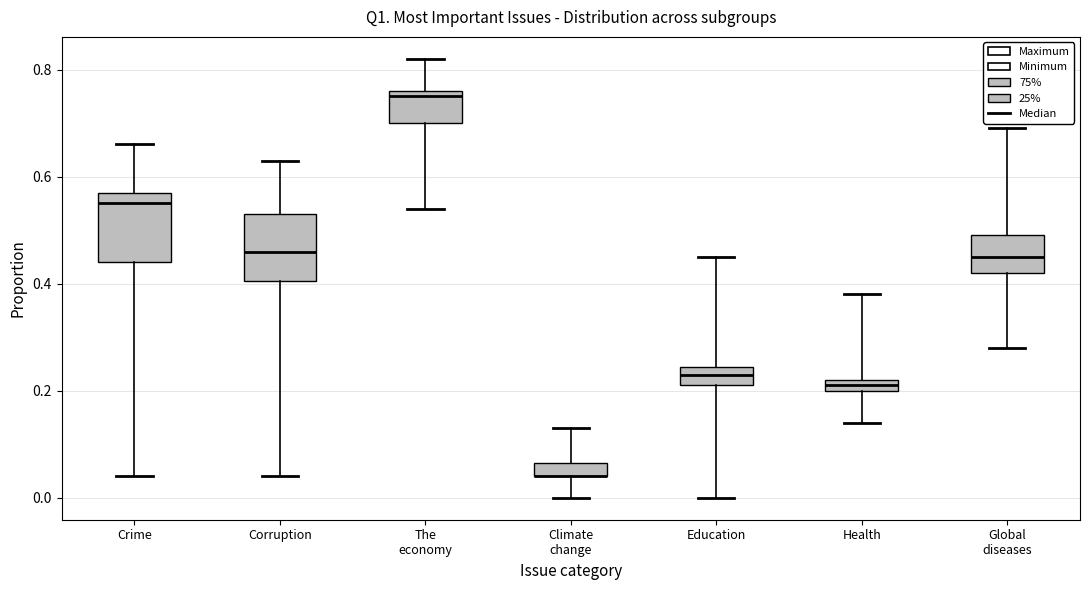

Where is the upper edge of the box for Health on the y-axis? The values are not printed on the chart, so give them approximately, as read against the axis.

0.22